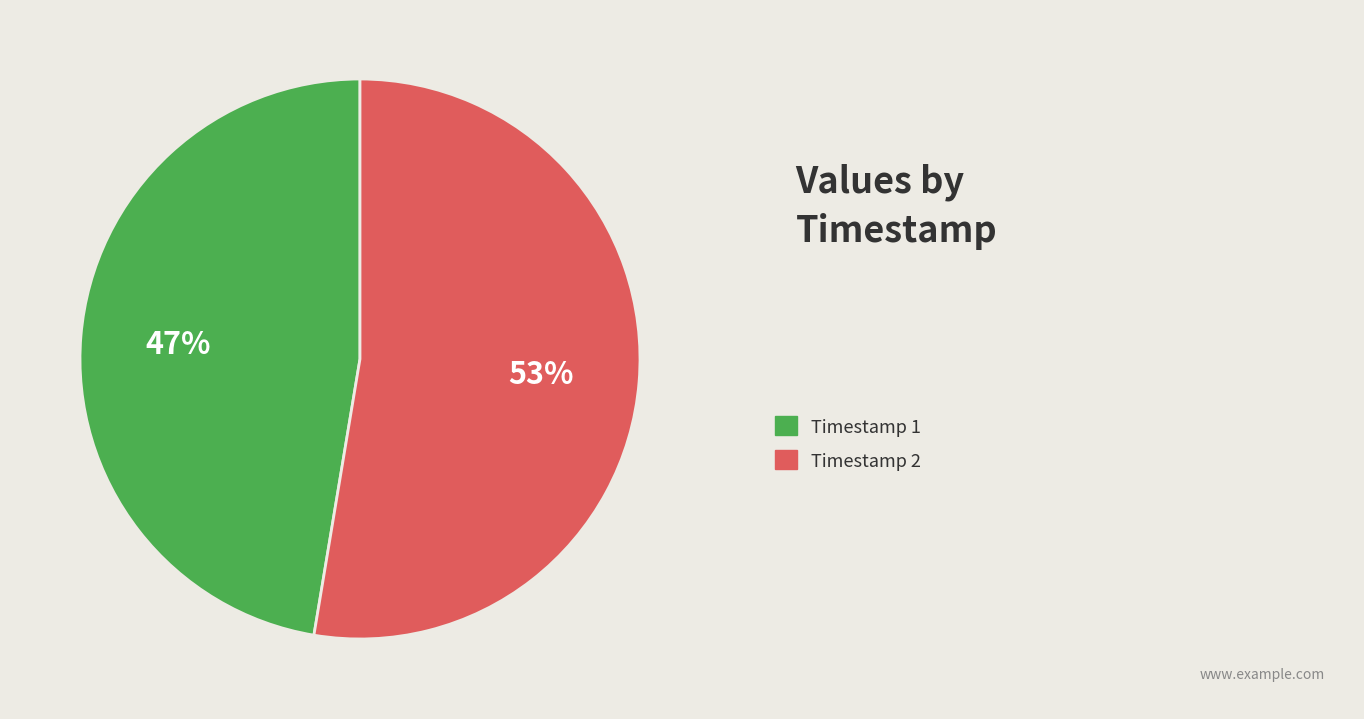

To the nearest percent, what is the average slice percentage?

50%